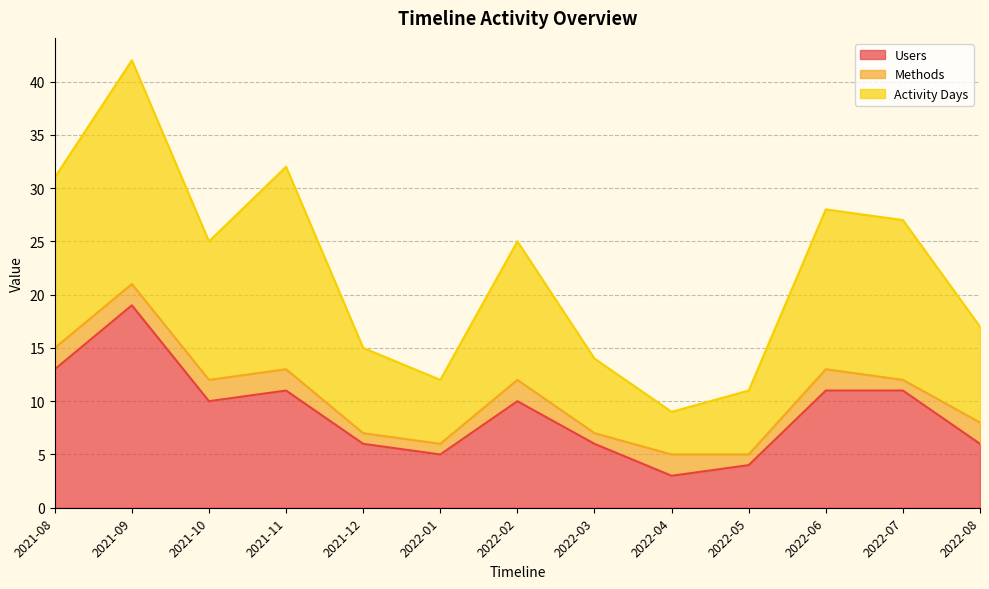

At which category is the sum across all series the highest?

2021-09